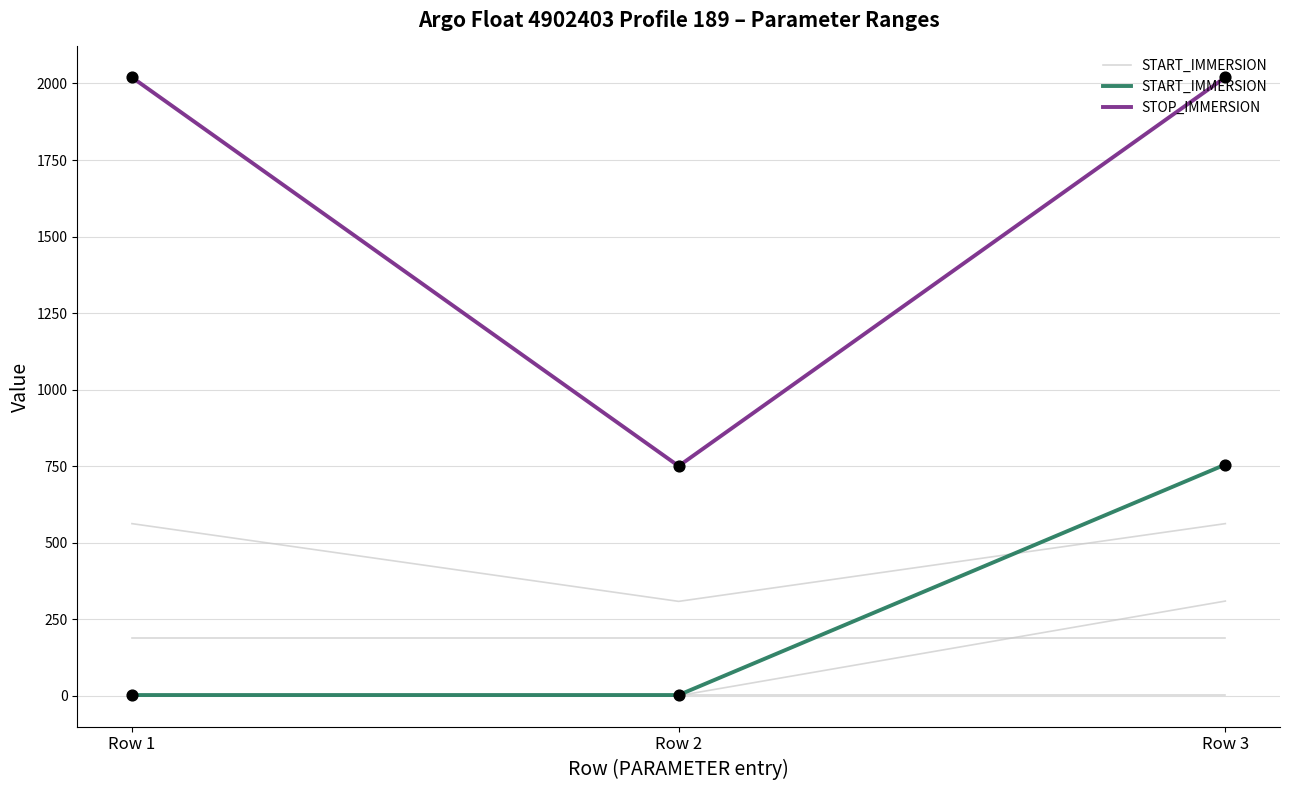

What is the total value across all series at Row 3?

2775.0